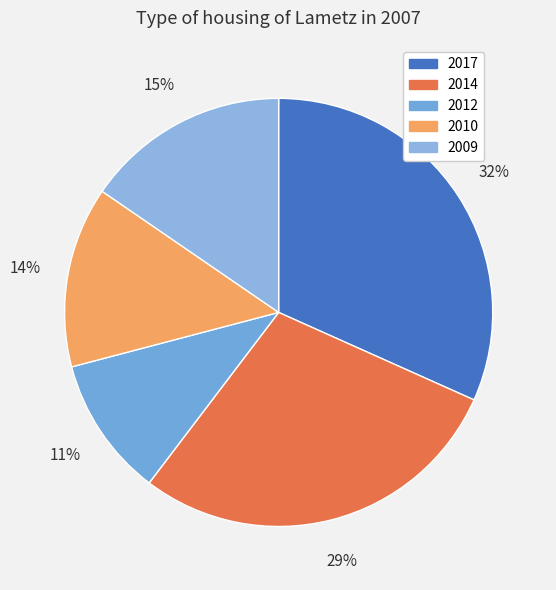

What percentage is the 2014 slice, to the nearest percent?

29%